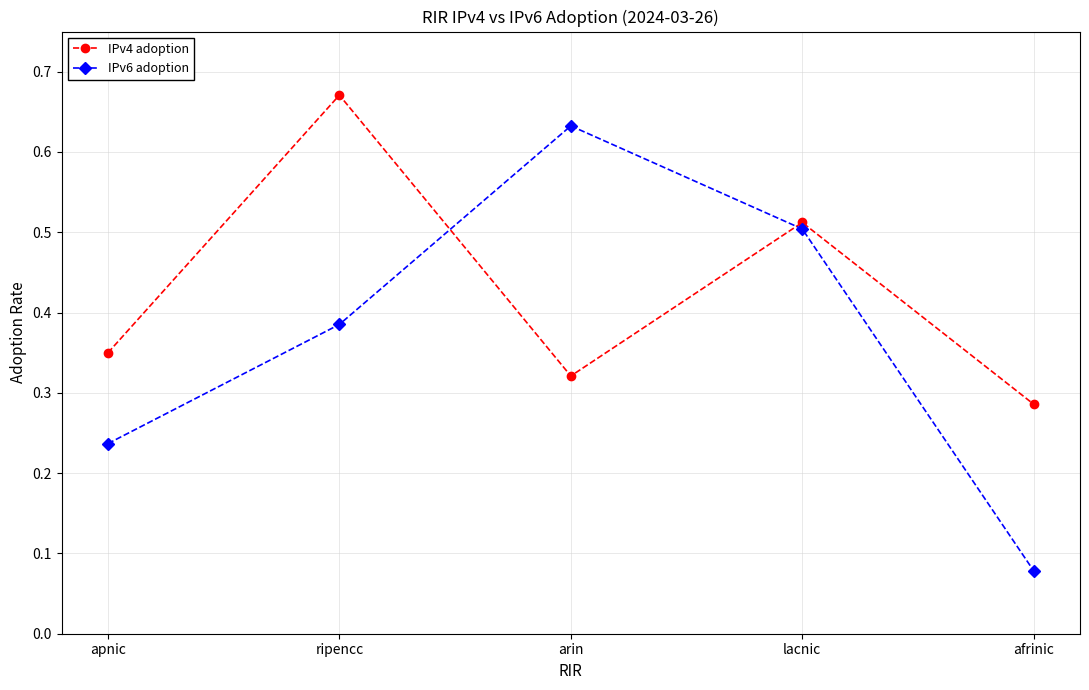

At which category is the sum across all series the highest?

ripencc